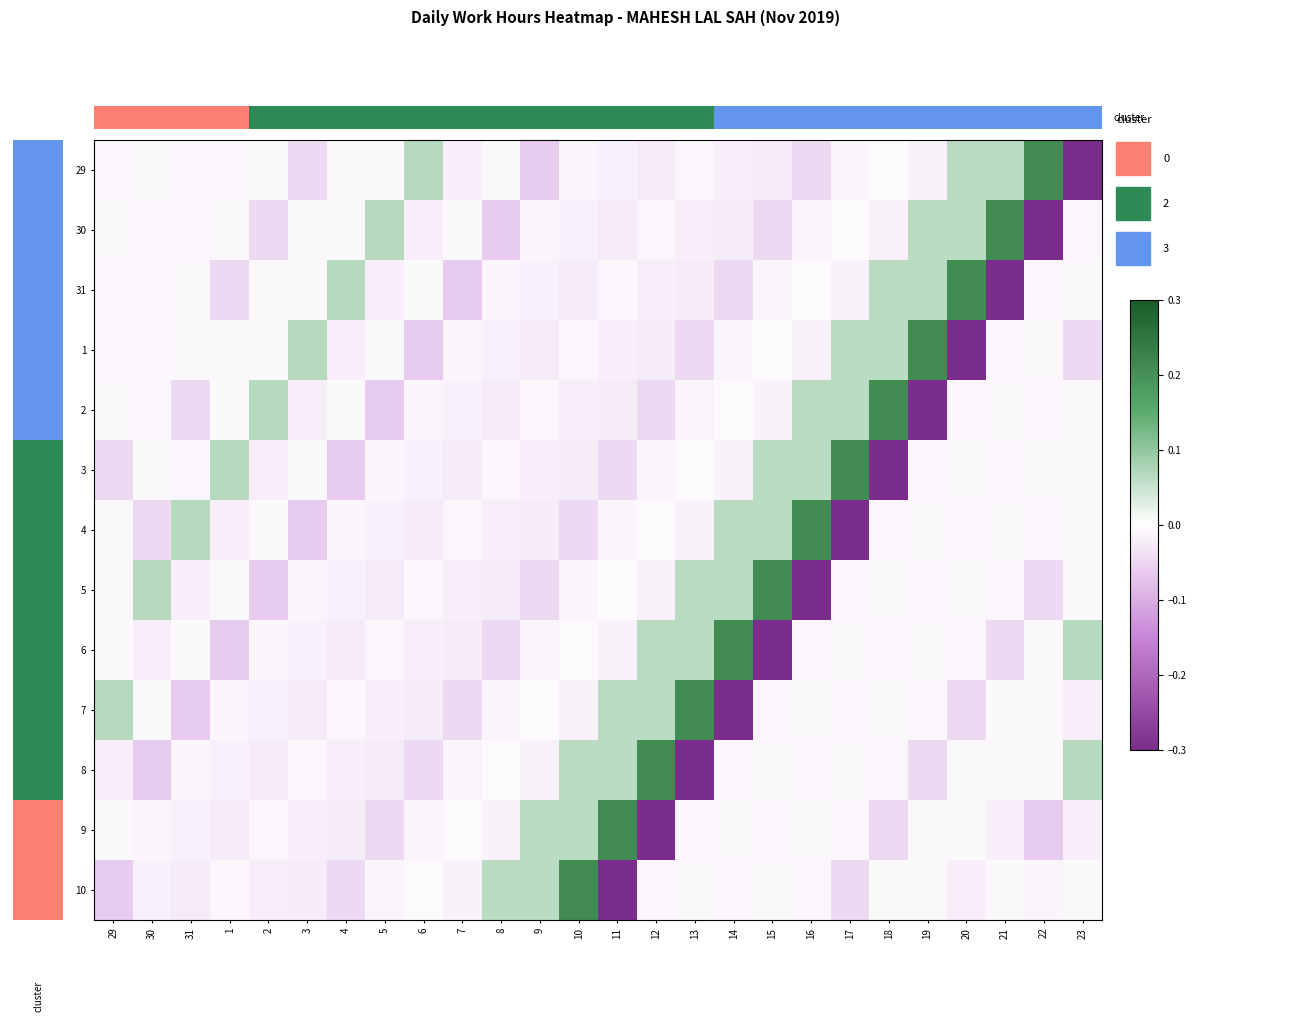

What is the spread (max minus min) of values at 7?

0.1